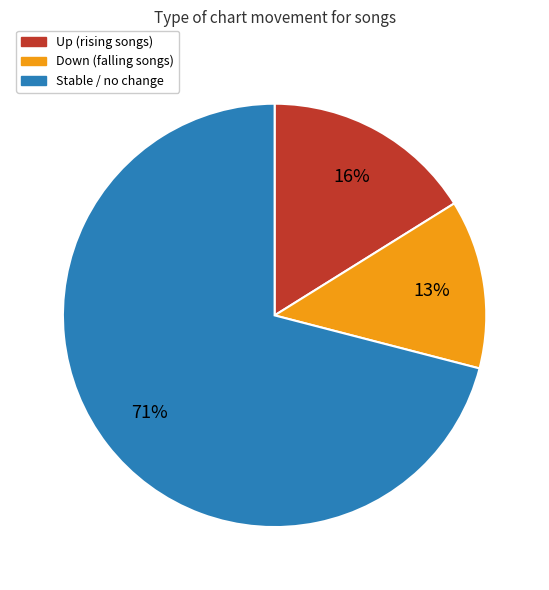

To the nearest percent, what is the difference between the largest and smallest slice percentages?

58%